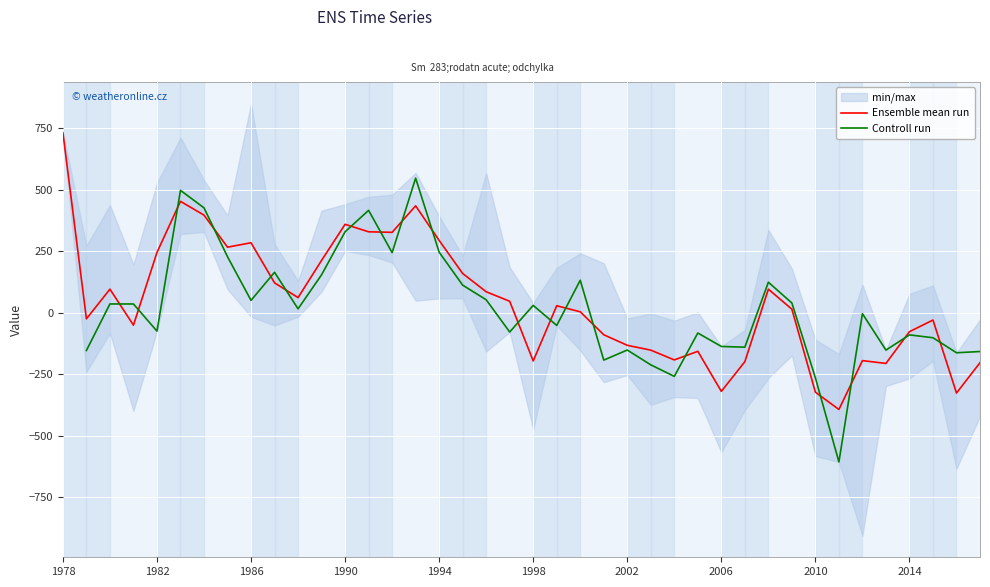

What is the highest value of the Ensemble mean run series?

730.7